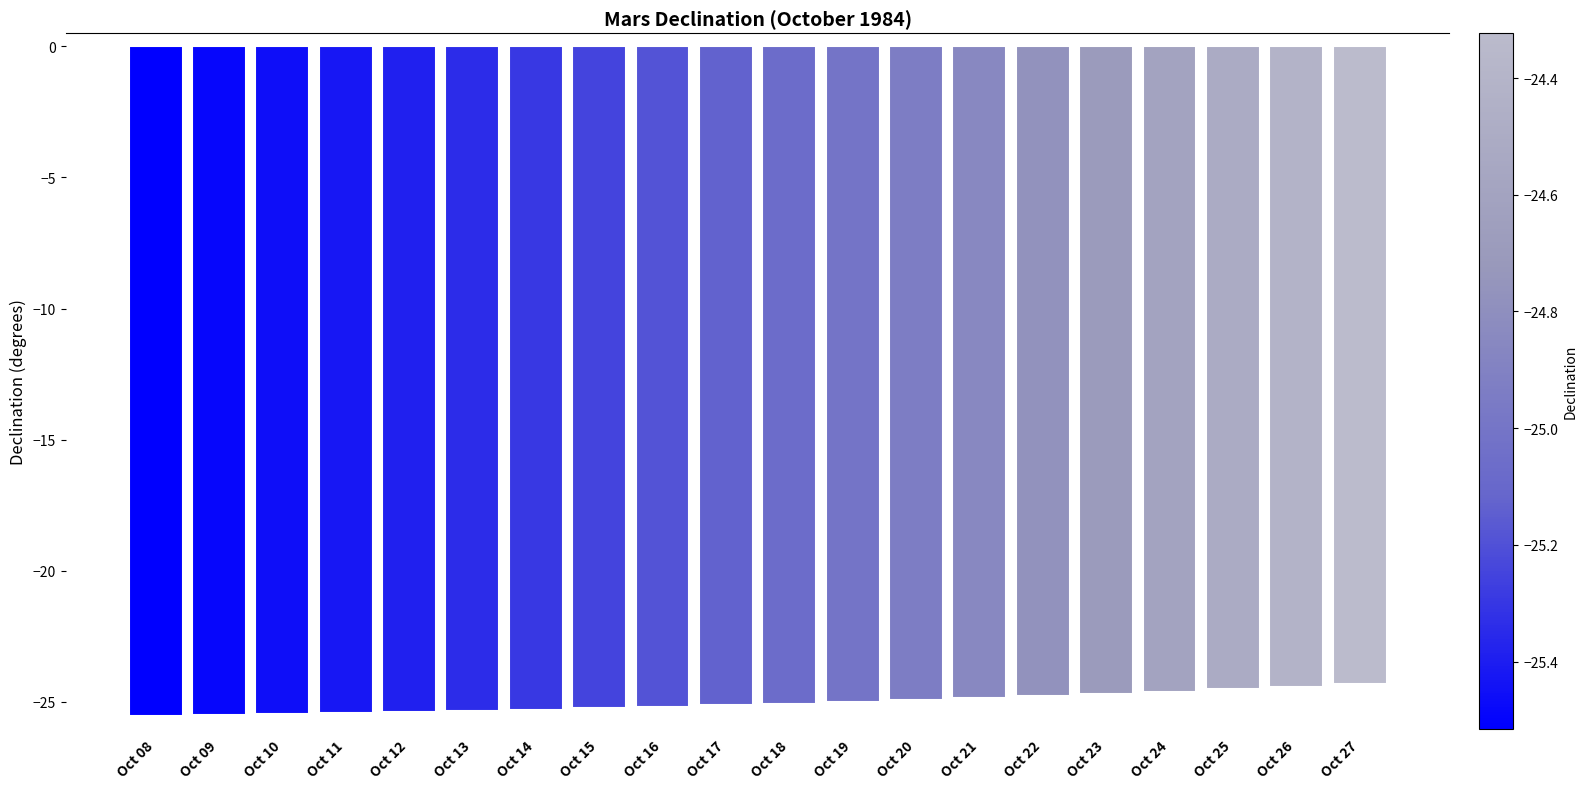

What is the difference between the values at Oct 25 and Oct 21?

0.3